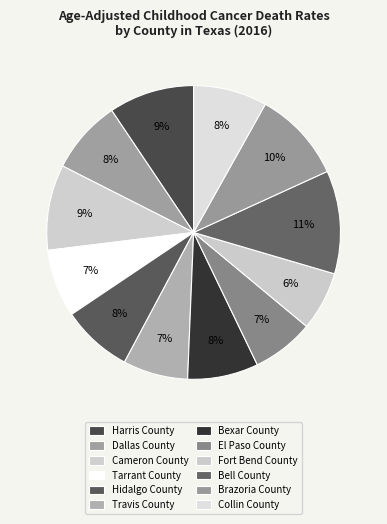

To the nearest percent, what is the average slice percentage?

8%